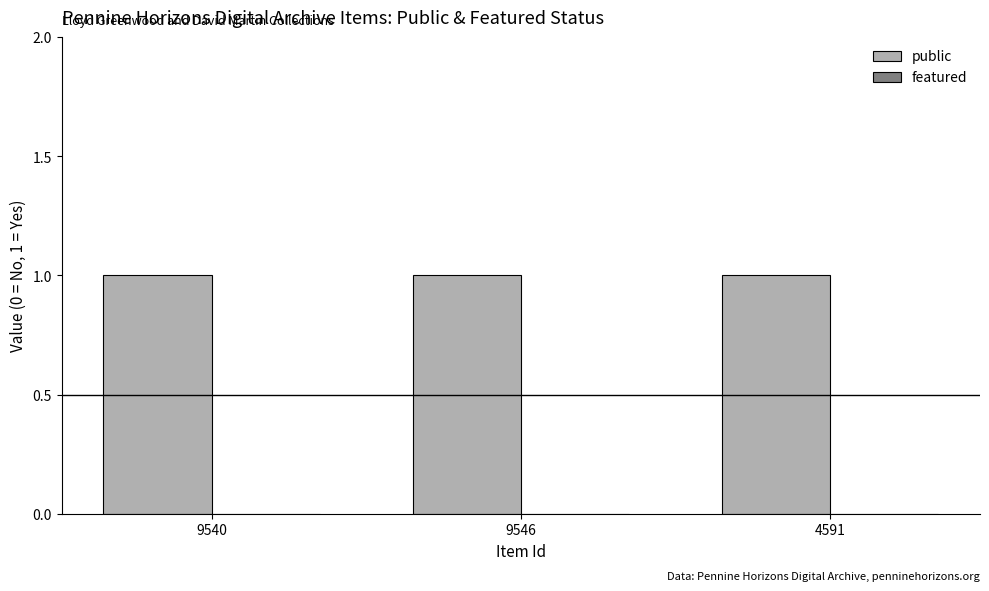

List the labels in order of featured value, smallest first.

9540, 9546, 4591